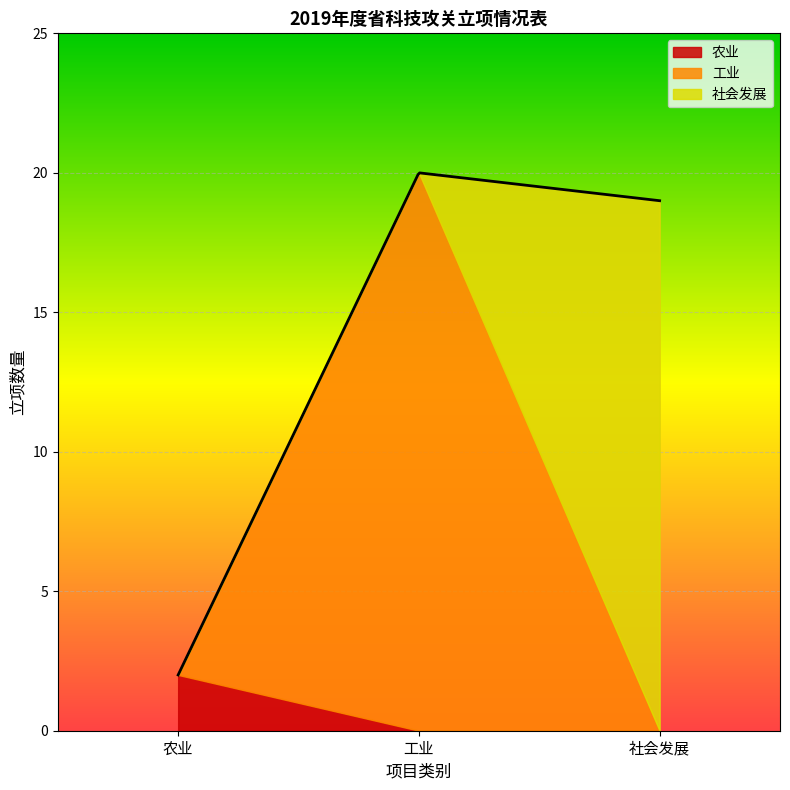

Reading left to right, what are all the values shown in this chart?

农业: 2	2
工业: 20	20
社会发展: 19	19